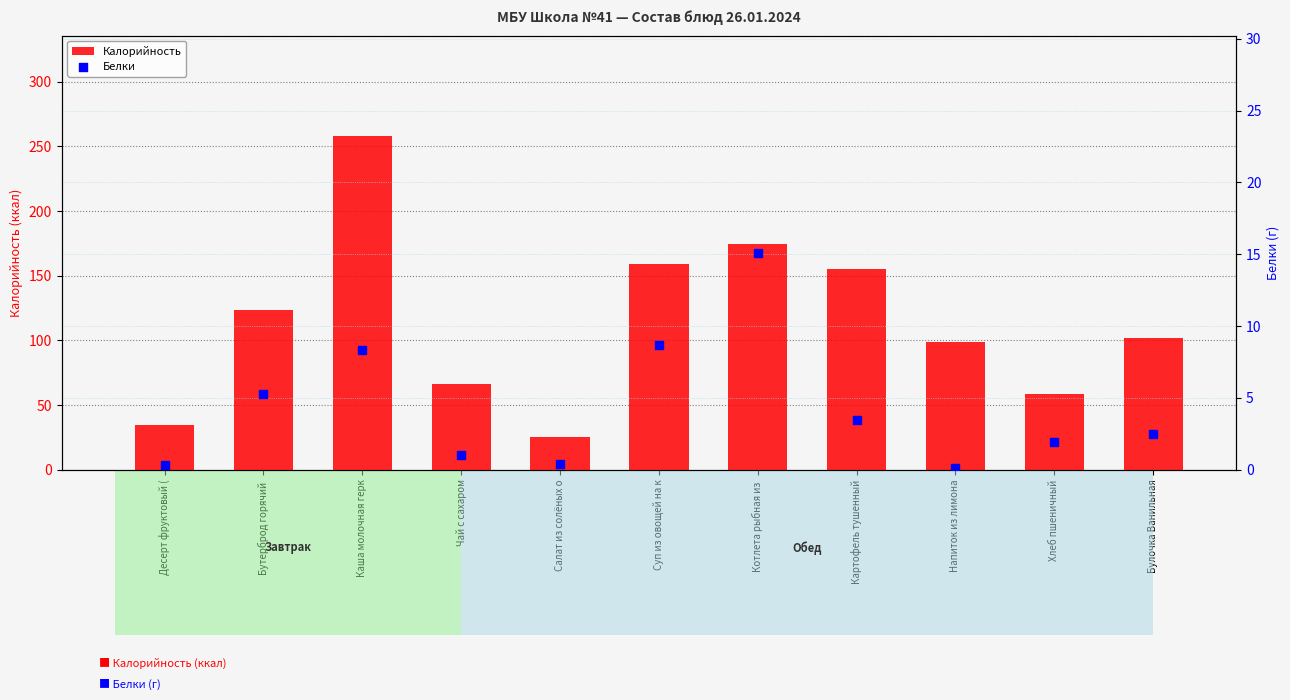

Which series reaches the maximum Y coordinate?

Калорийность